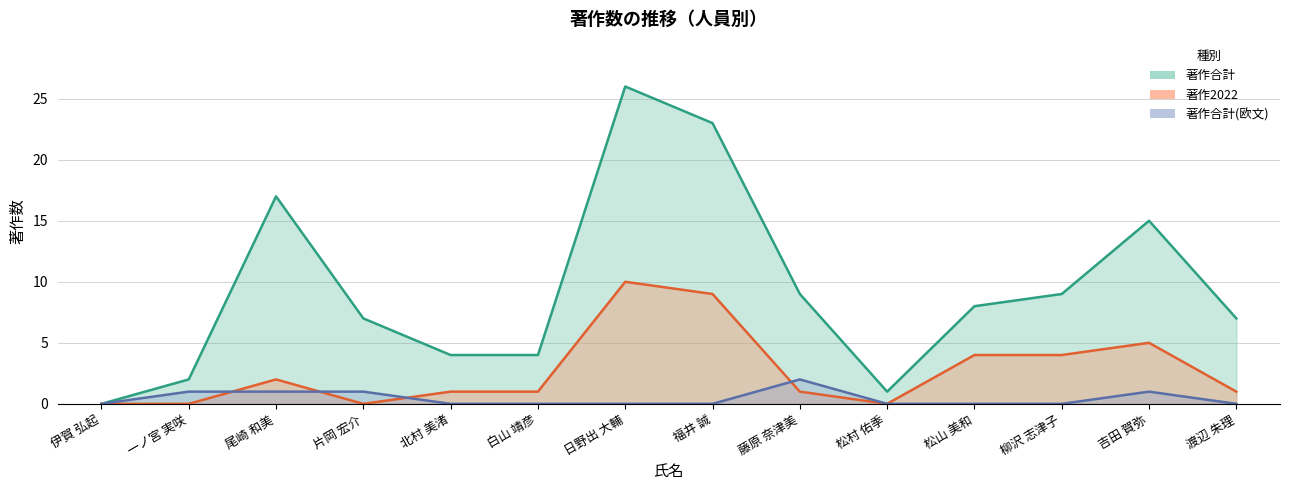

List the series in order of their peak value, lowest first.

著作合計(欧文), 著作2022, 著作合計